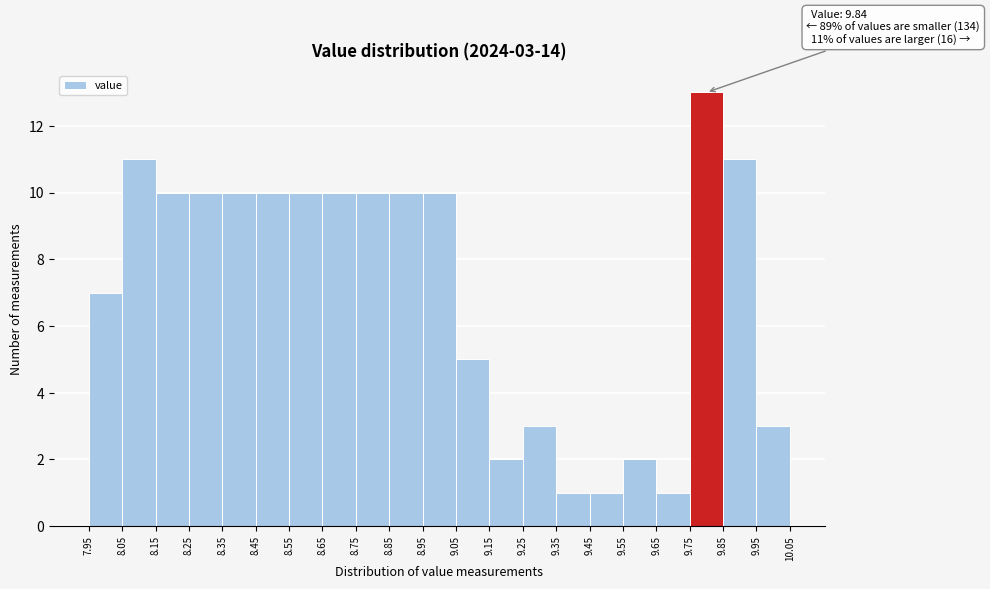

Over which range of the x-axis is the bar tallest?

9.75 to 9.85